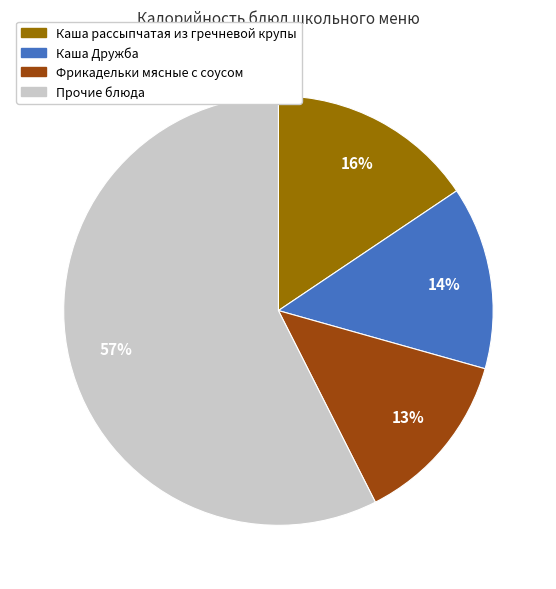

To the nearest percent, what is the difference between the largest and smallest slice percentages?

44%